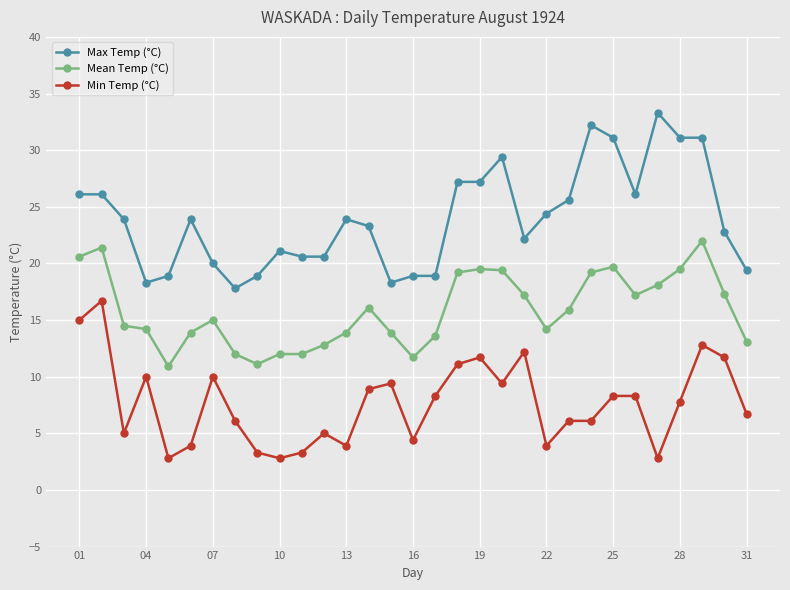

True or false: Mean Temp (°C) has more than 2 interior local peaks.

True